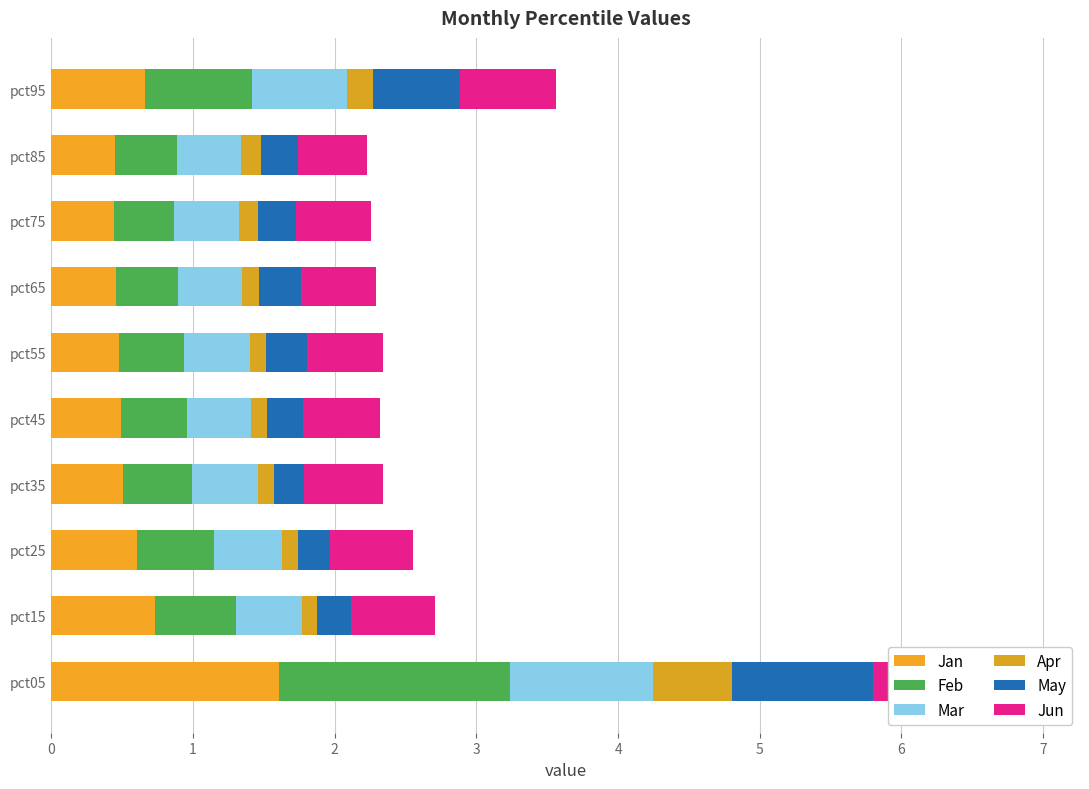

Is it true that Mar equals 0.4 at pct95?

False